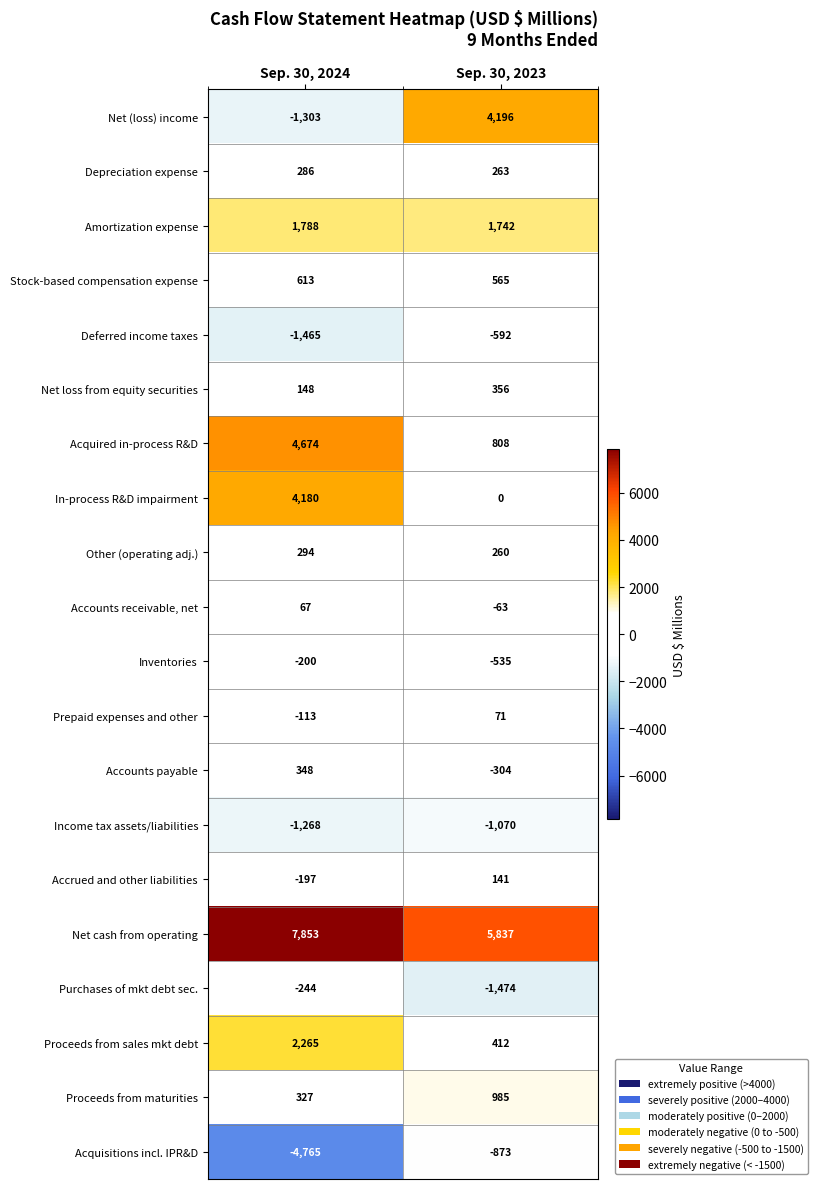

What is the difference between the maximum and minimum values in the In-process R&D impairment series?

4180